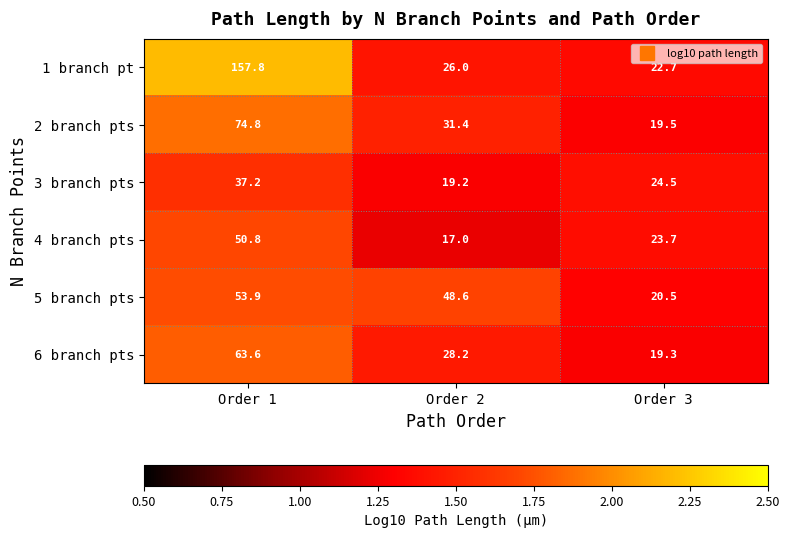

True or false: 4 branch pts has a value of 25.8 at Order 2.

False